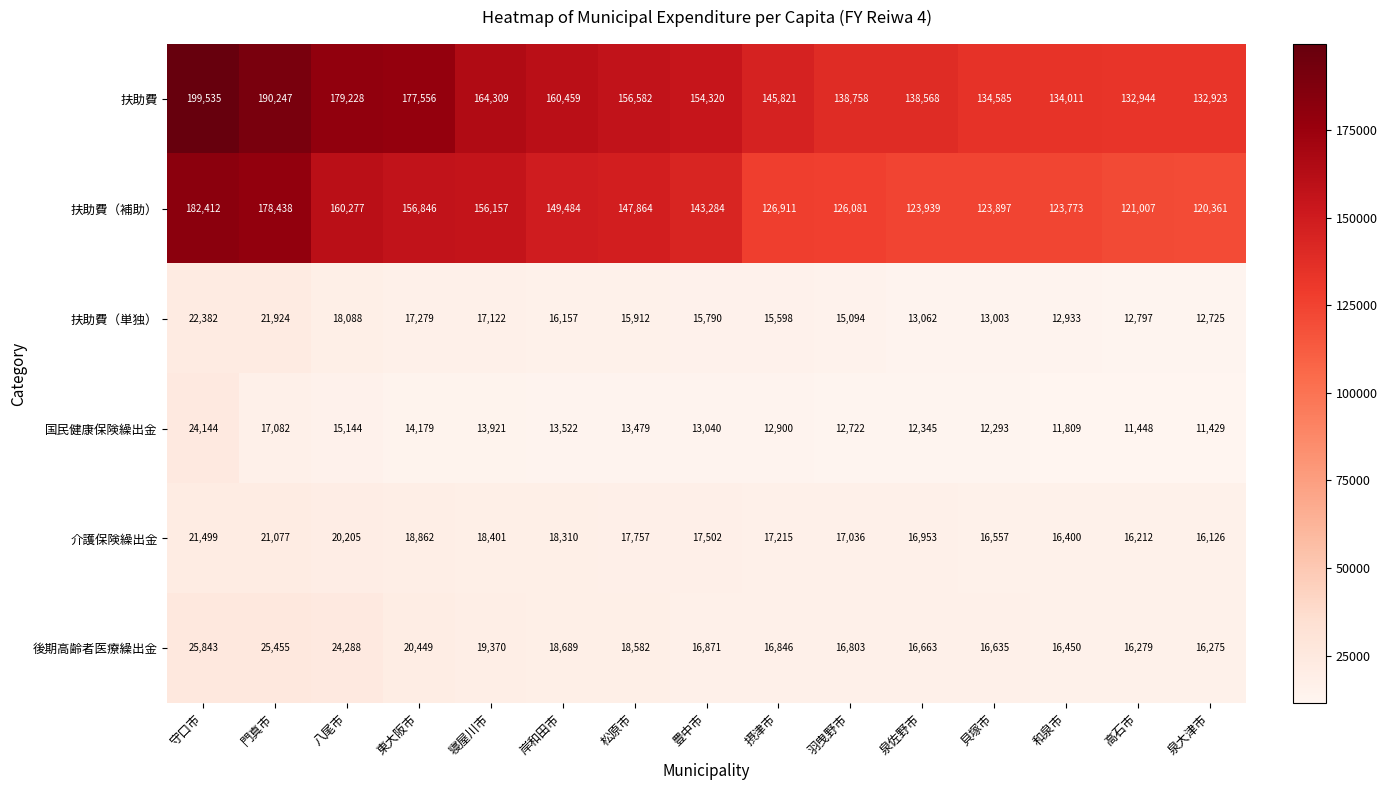

What is the sum of the 後期高齢者医療繰出金 values at 松原市 and 岸和田市?

37271